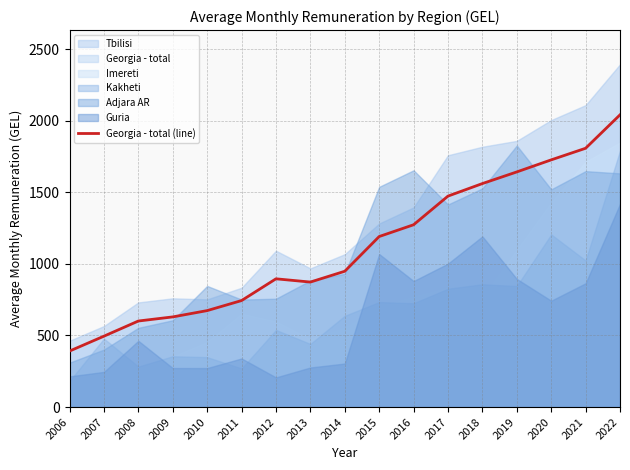

Rank the categories by value from highest to lowest.

2022, 2021, 2020, 2019, 2018, 2017, 2016, 2015, 2014, 2012, 2013, 2011, 2010, 2009, 2008, 2007, 2006